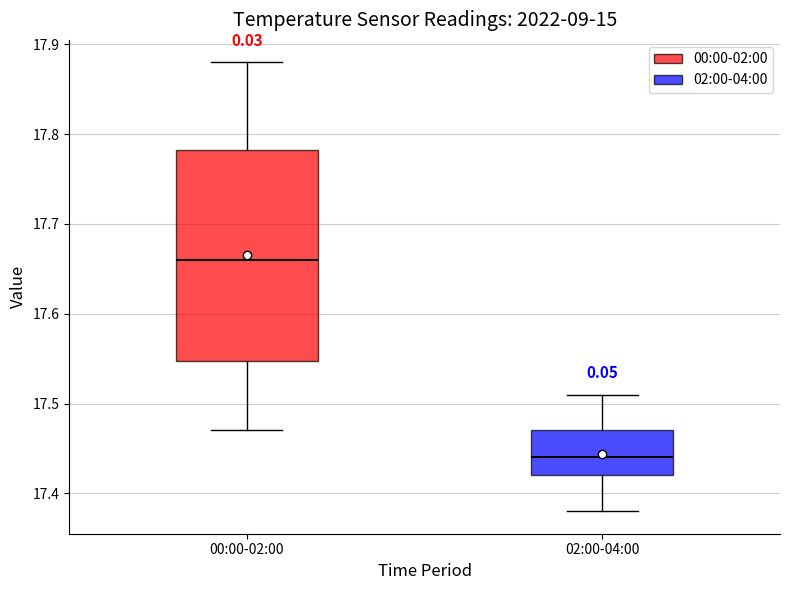

Where is the lower edge of the box for 00:00-02:00 on the y-axis? The values are not printed on the chart, so give them approximately, as read against the axis.

17.55